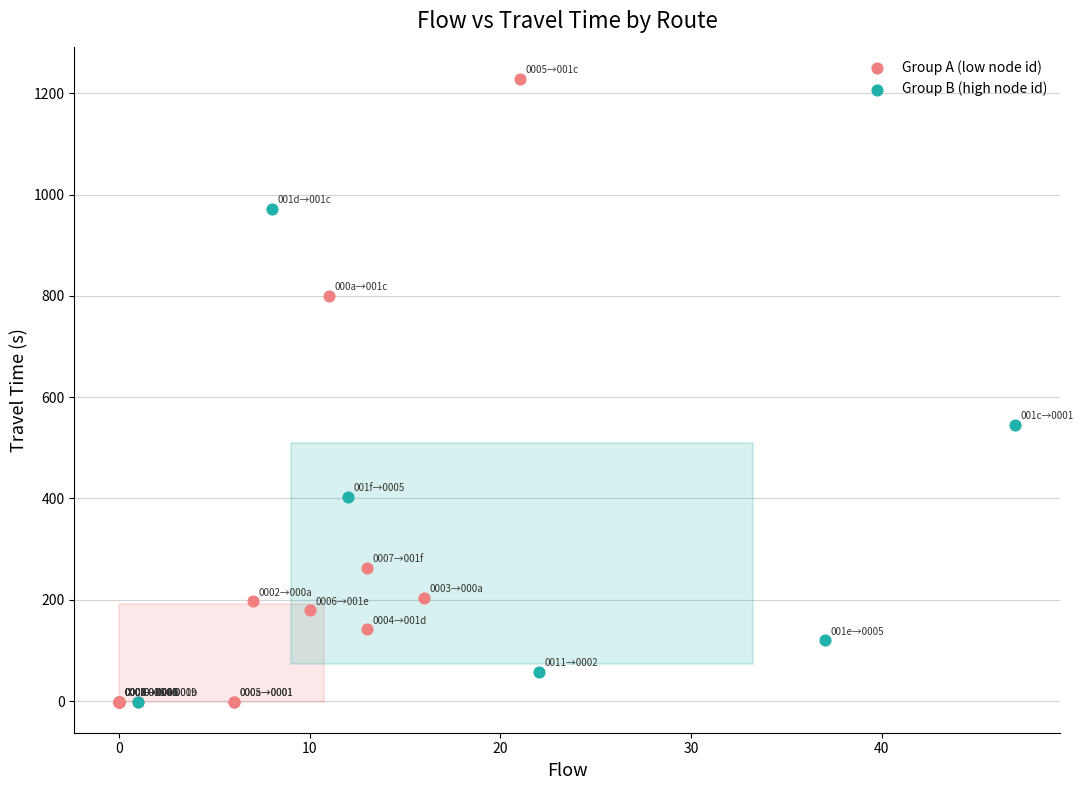

Which series has the widest spread of Y values?

Group A (low node id)